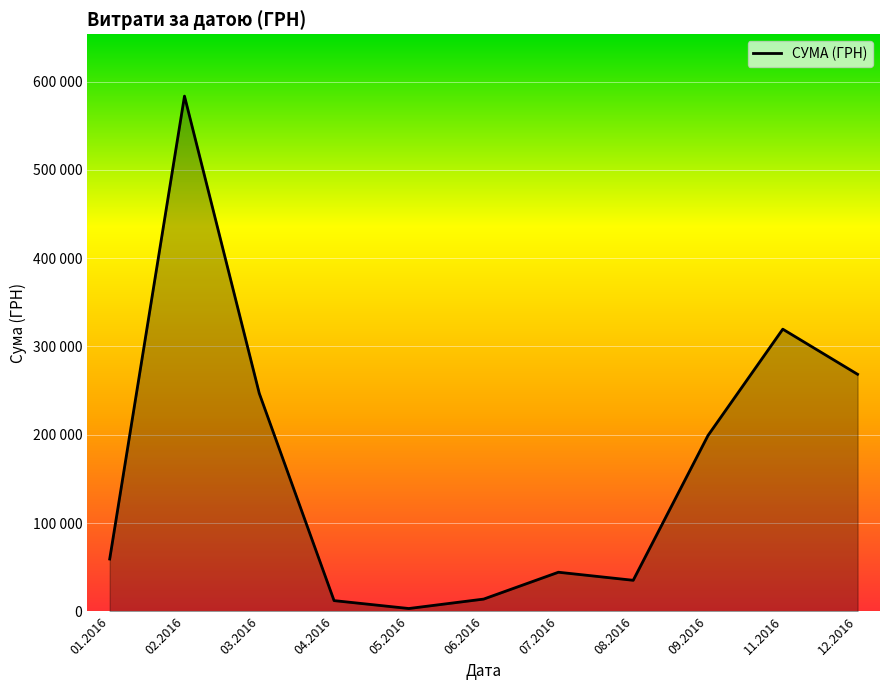

Does the chart display data point markers on the line(s)?

No